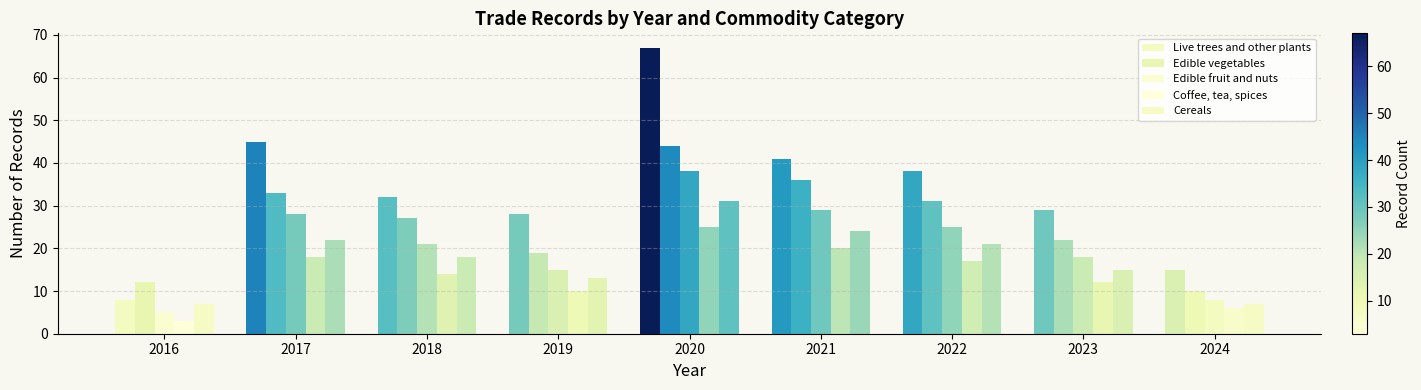

Count the number of categories in the chart.

9